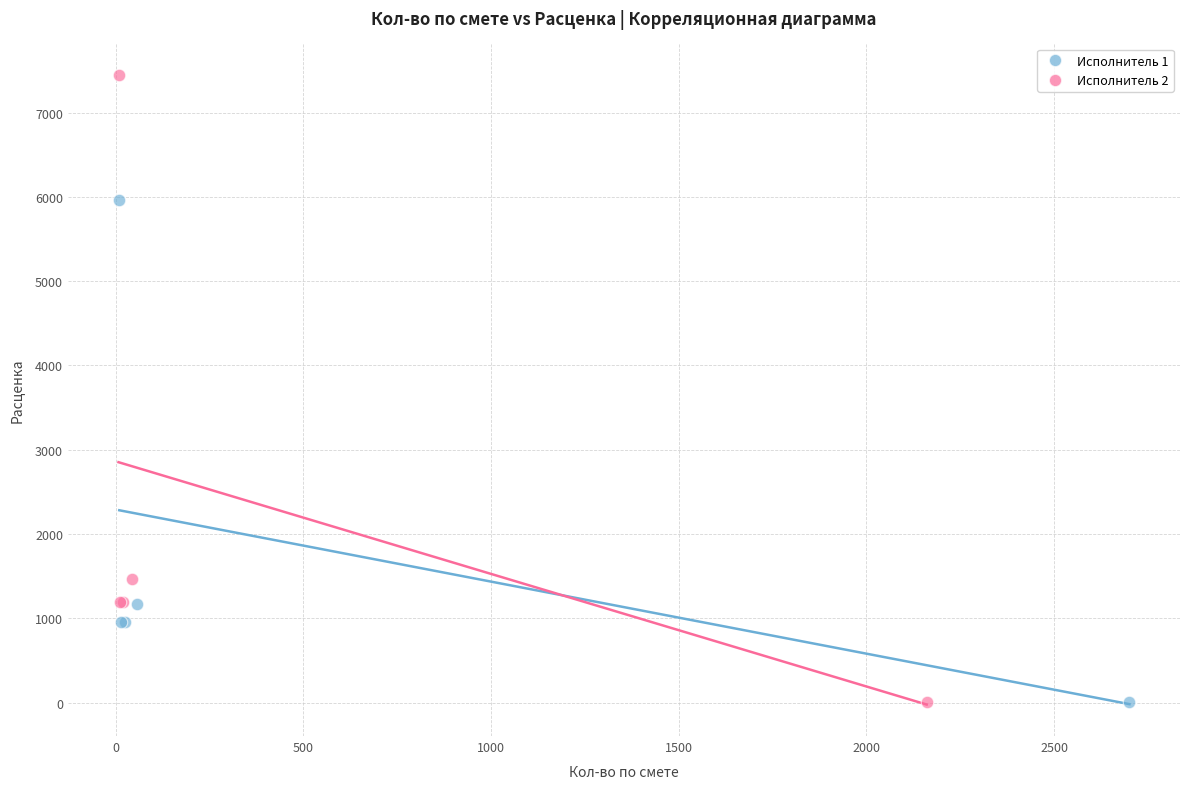

Which series contains the highest Y value?

Исполнитель 2